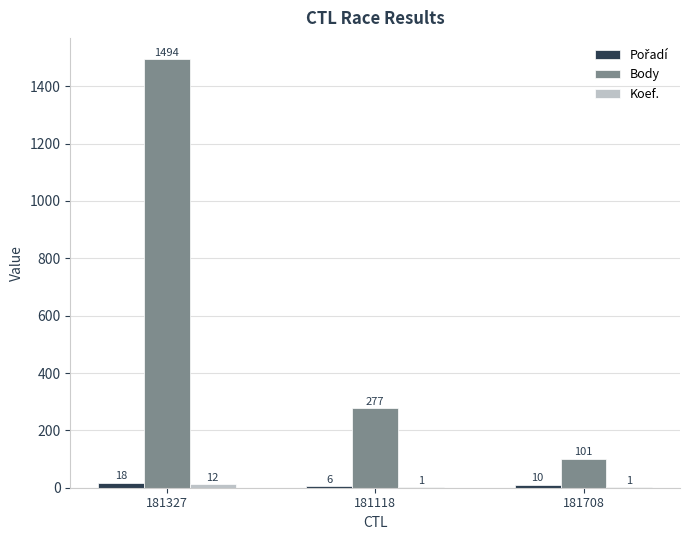

Which series has the largest total across all categories?

Body